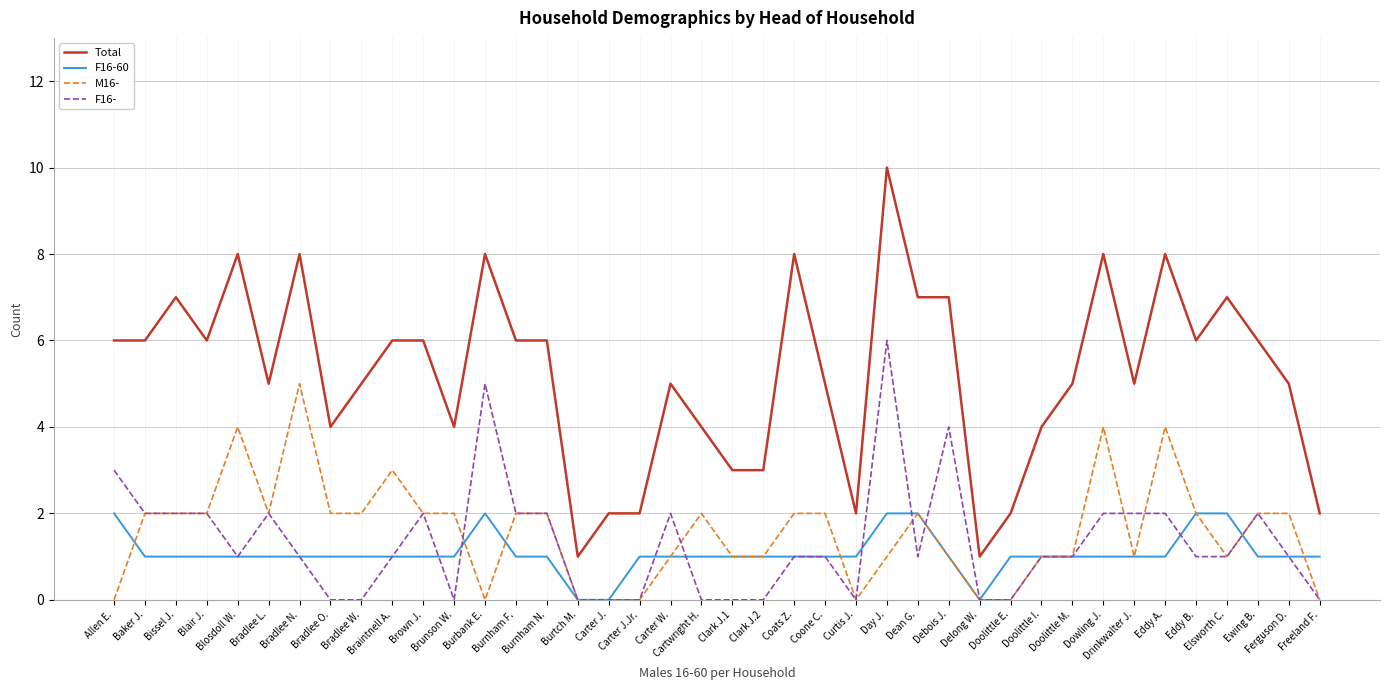

Count the number of data series in this chart.

4